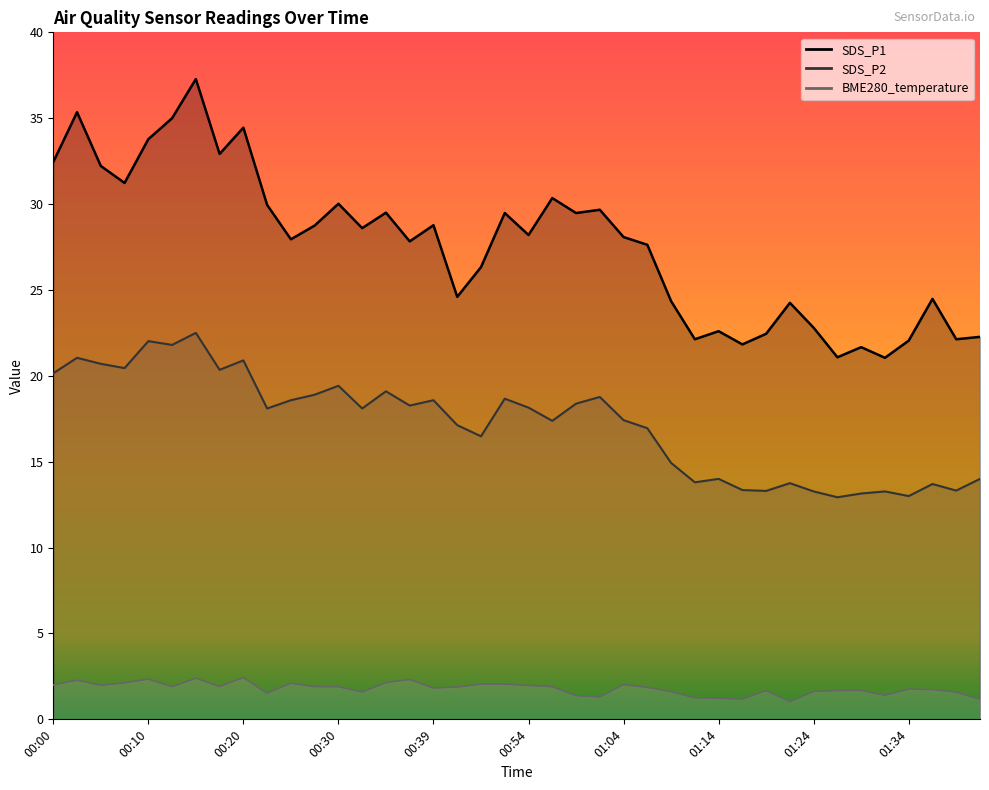

True or false: SDS_P2 and SDS_P1 intersect in this chart.

False